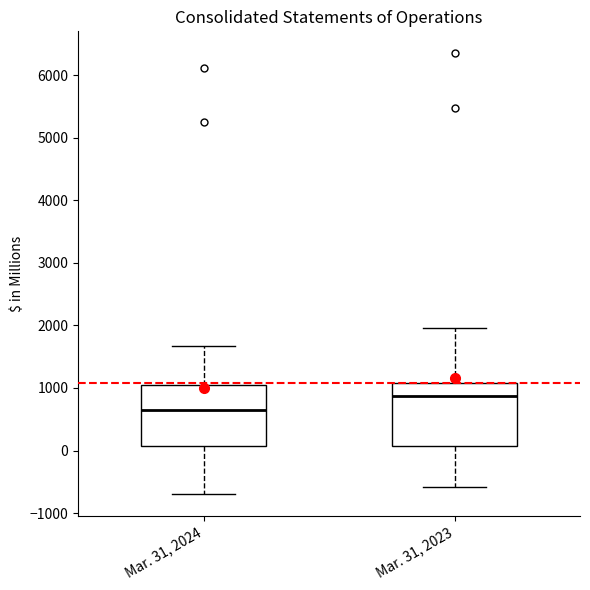

Which box's median line is the lowest?

Mar. 31, 2024